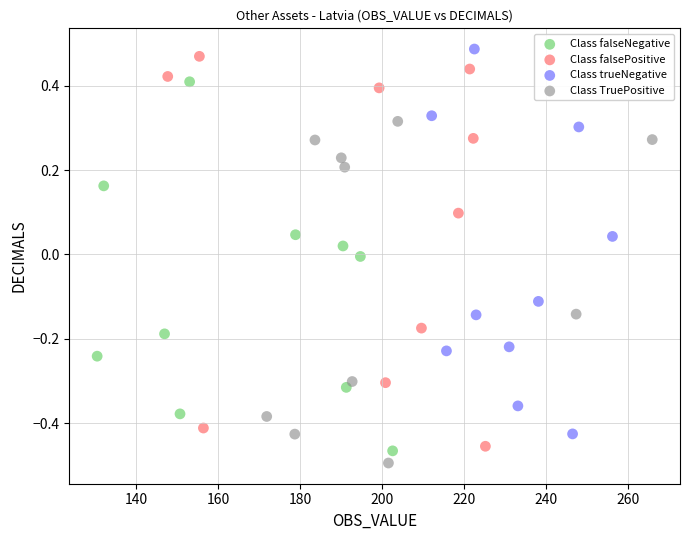

Which series contains the highest Y value?

Class trueNegative